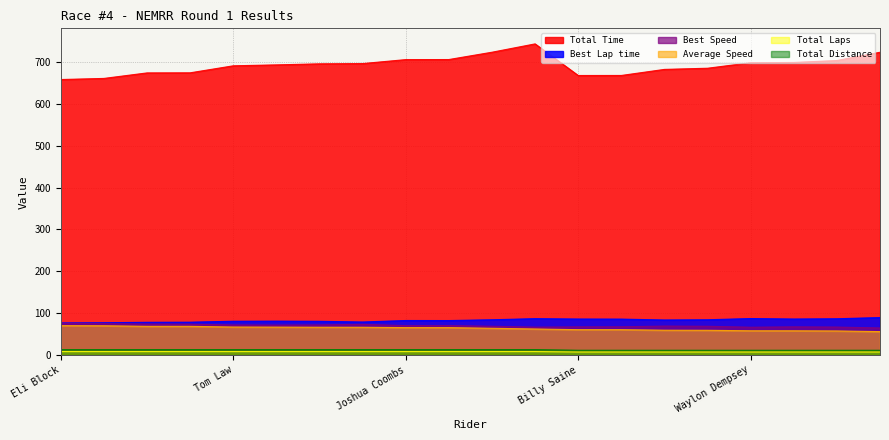

What are all the series names shown in the legend?

Total Time, Best Lap time, Best Speed, Average Speed, Total Laps, Total Distance